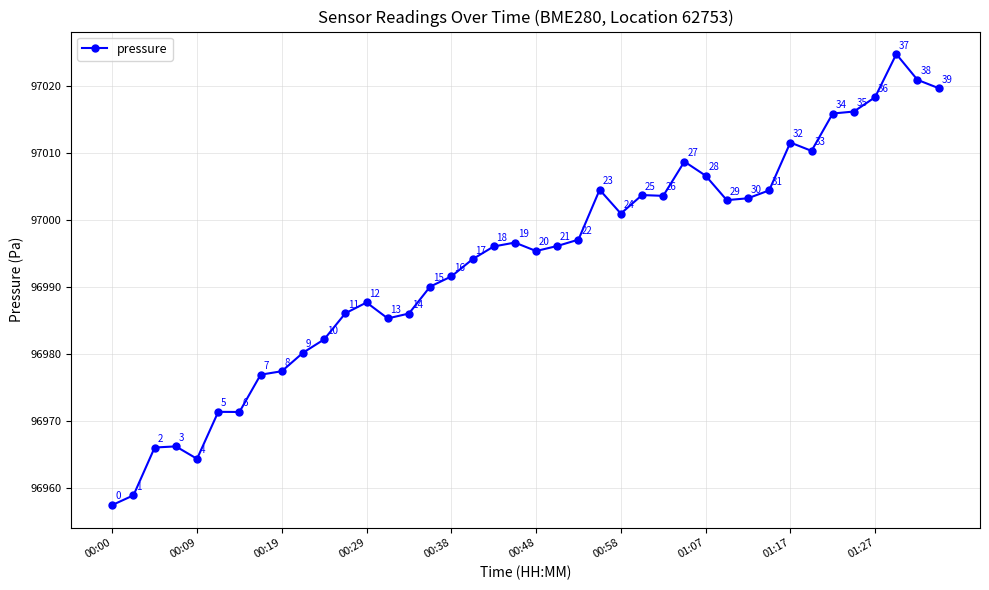

What is the greatest value displayed?

97024.8